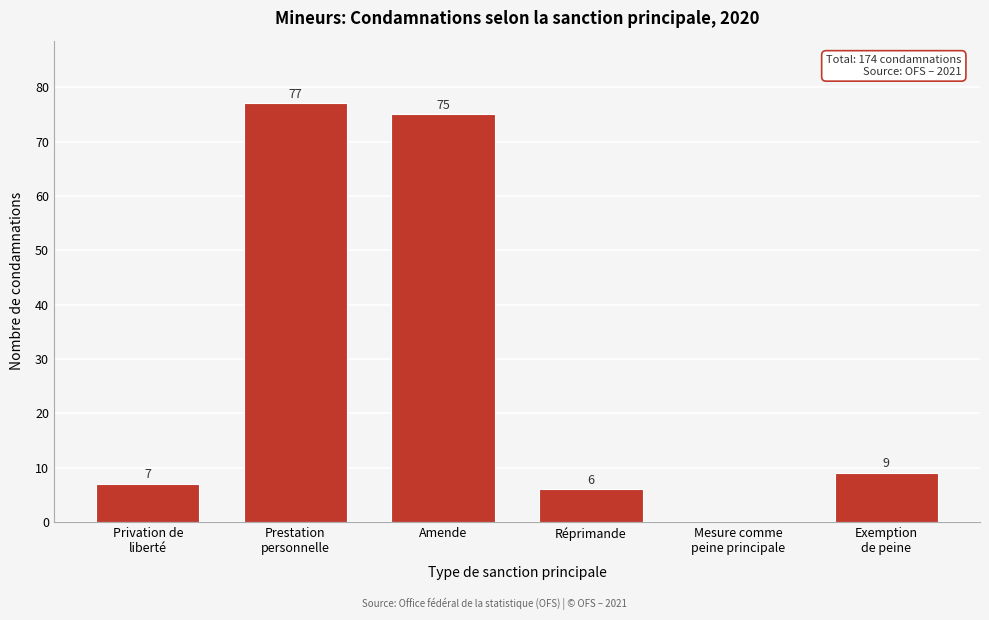

What is the maximum value shown in the chart?

77